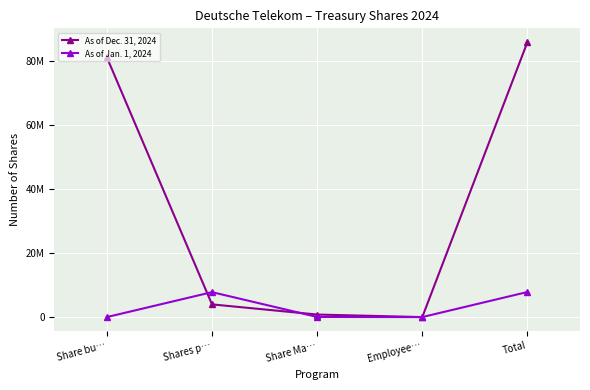

Rank the series by their maximum value, from highest to lowest.

As of Dec. 31, 2024, As of Jan. 1, 2024